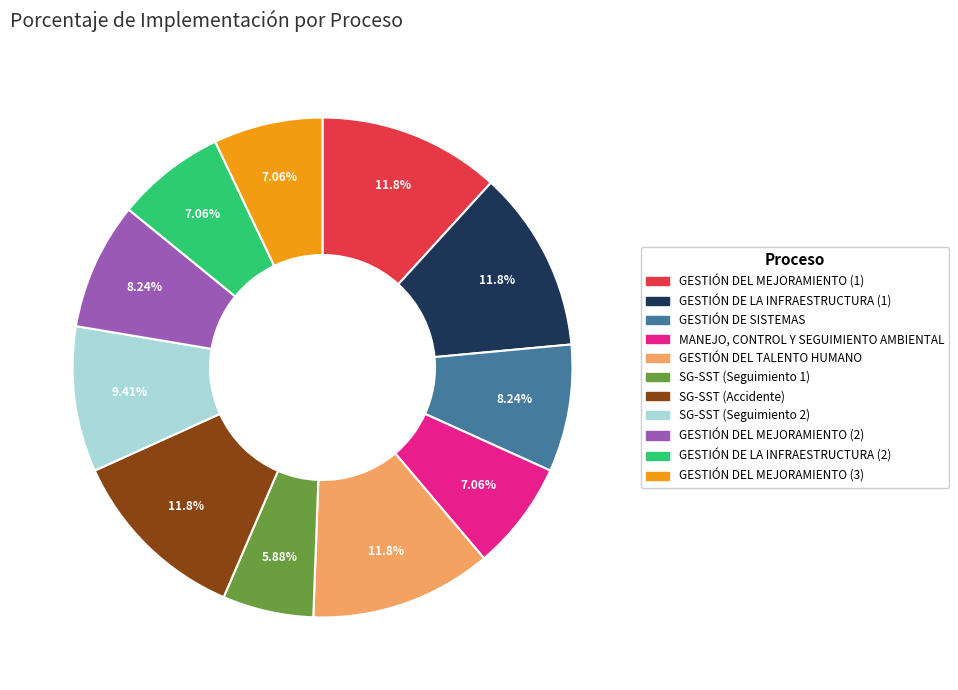

Is GESTIÓN DEL MEJORAMIENTO (1) the majority of the pie?

No